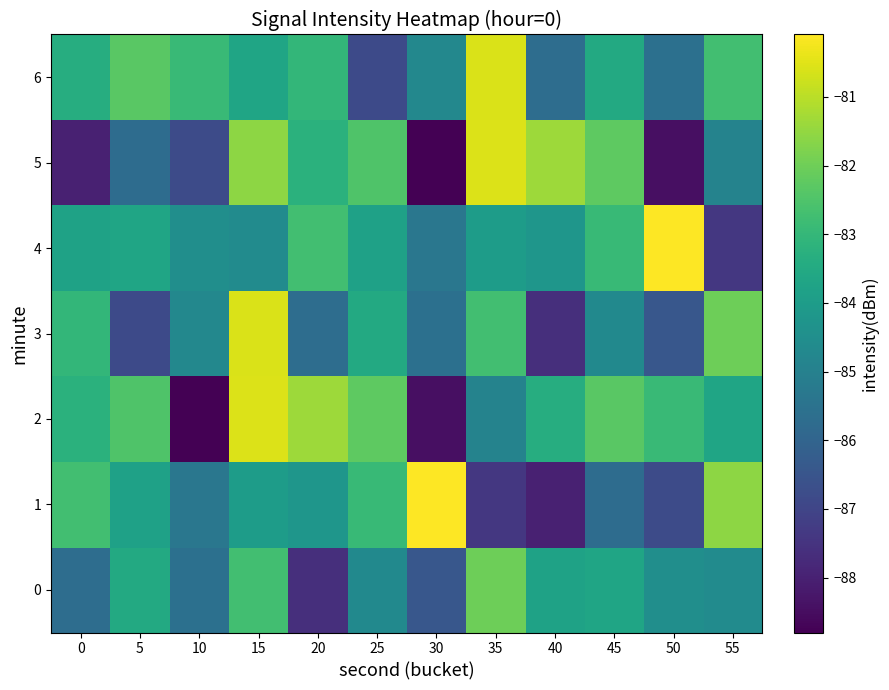

What is the total value across all series at 15?

-577.7